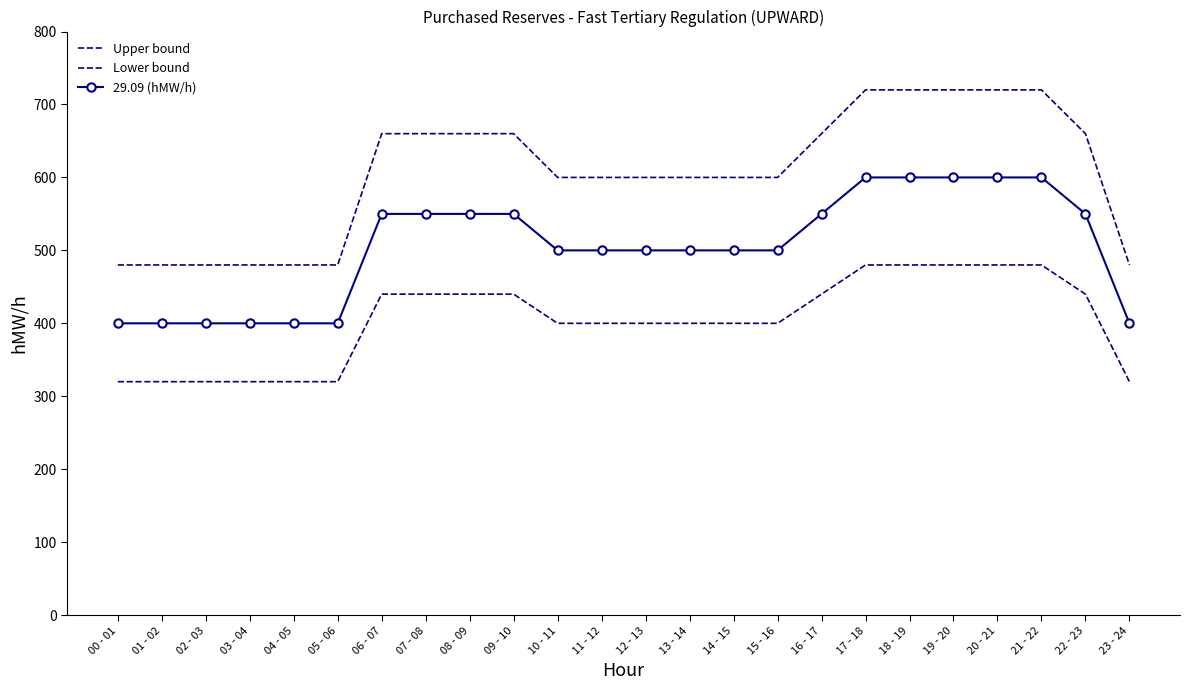

Rank the categories by 29.09 (hMW/h) value from lowest to highest.

00 - 01, 01 - 02, 02 - 03, 03 - 04, 04 - 05, 05 - 06, 23 - 24, 10 - 11, 11 - 12, 12 - 13, 13 - 14, 14 - 15, 15 - 16, 06 - 07, 07 - 08, 08 - 09, 09 - 10, 16 - 17, 22 - 23, 17 - 18, 18 - 19, 19 - 20, 20 - 21, 21 - 22